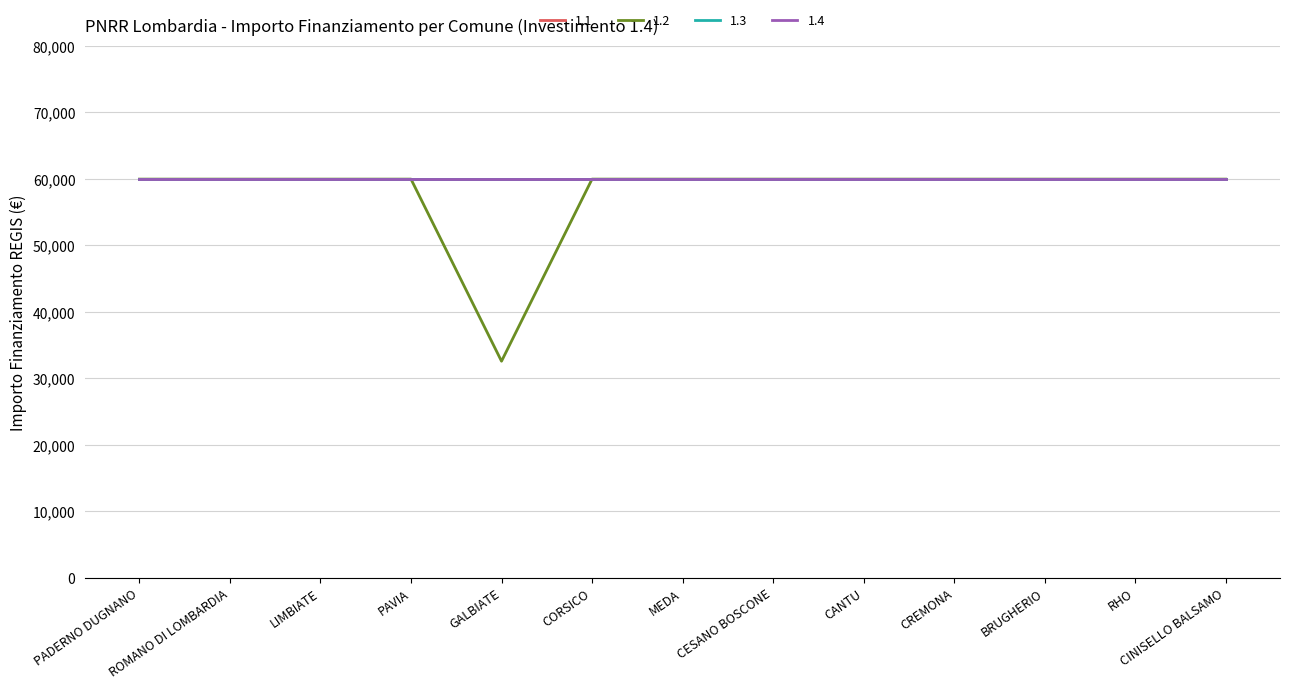

The value of 1.1 at GALBIATE is 59966. True or false?

True